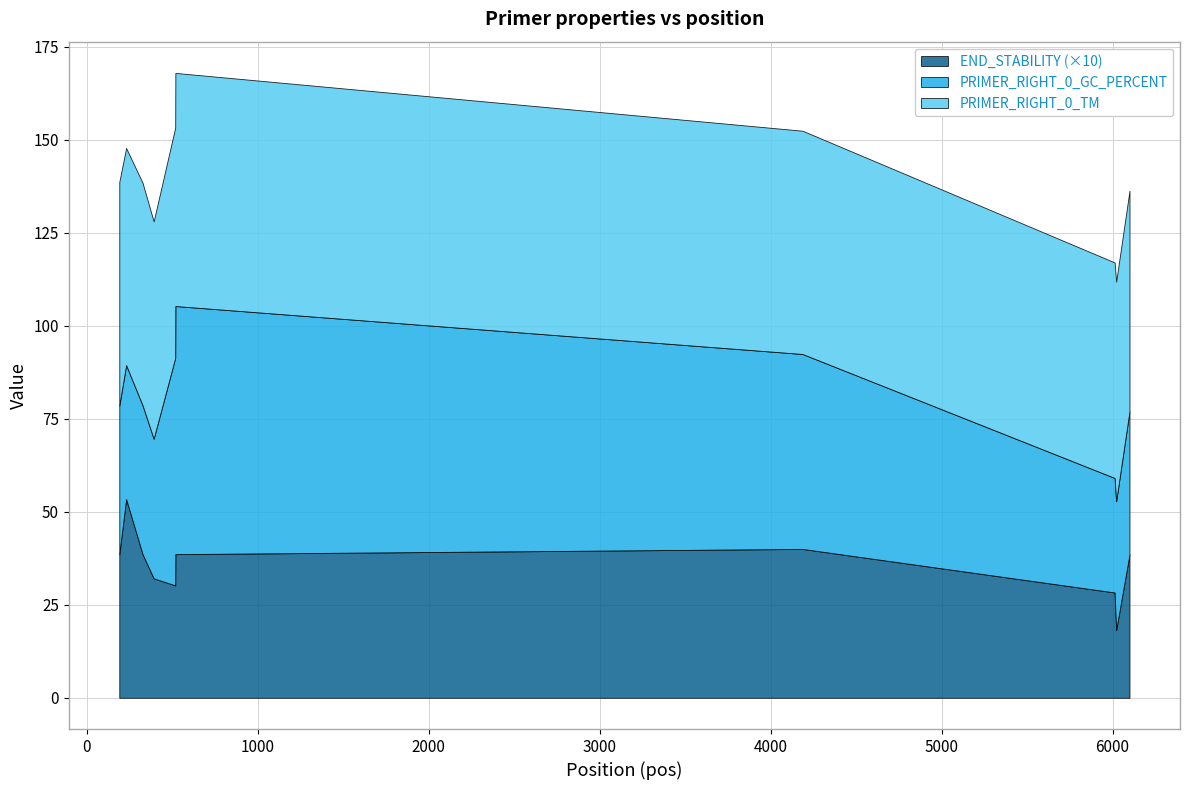

True or false: PRIMER_RIGHT_0_END_STABILITY and PRIMER_RIGHT_0_TM cross at least once.

False